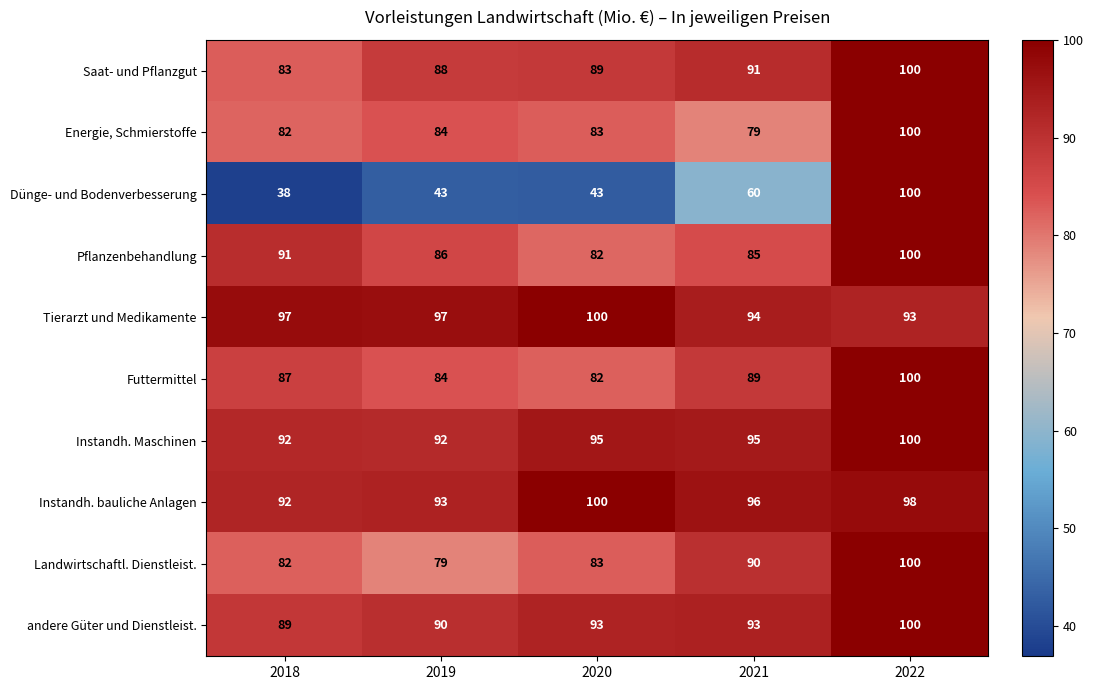

Which label corresponds to the smallest value in the chart?

2018